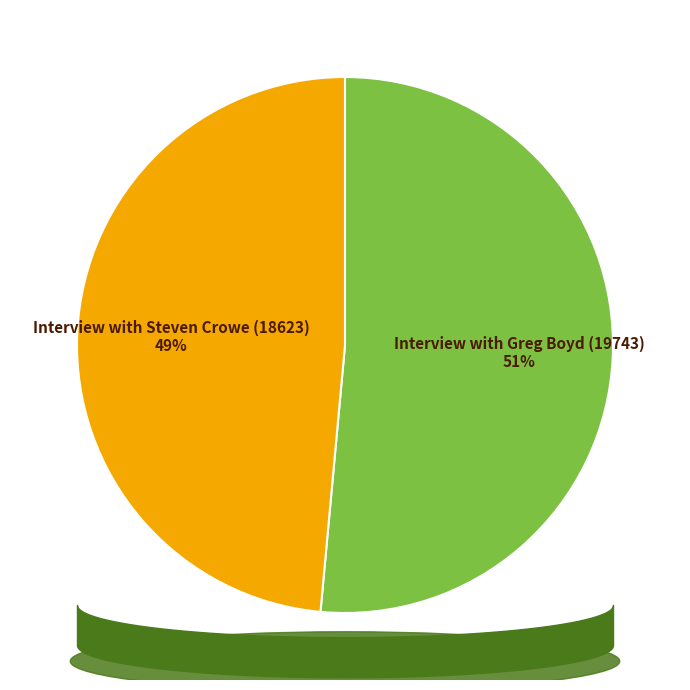

Is there a majority slice in this chart?

Yes